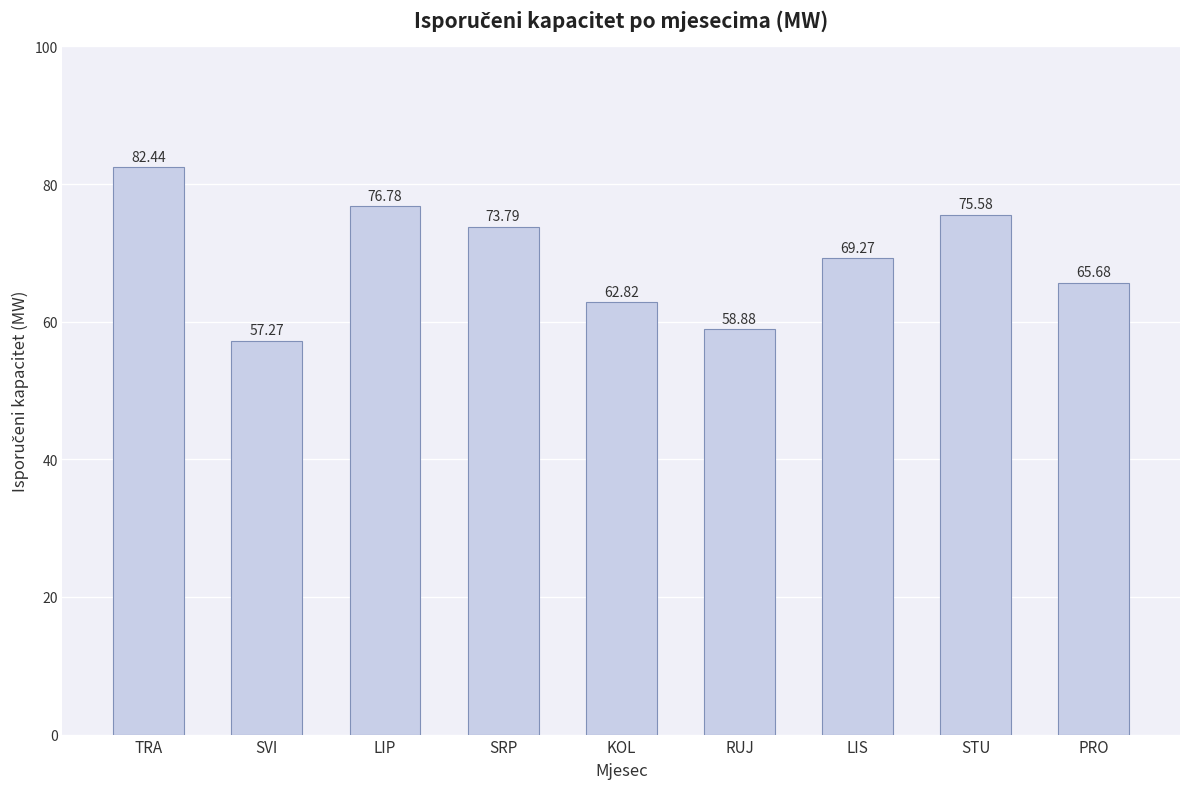

Rank the categories by value from lowest to highest.

SVI, RUJ, KOL, PRO, LIS, SRP, STU, LIP, TRA